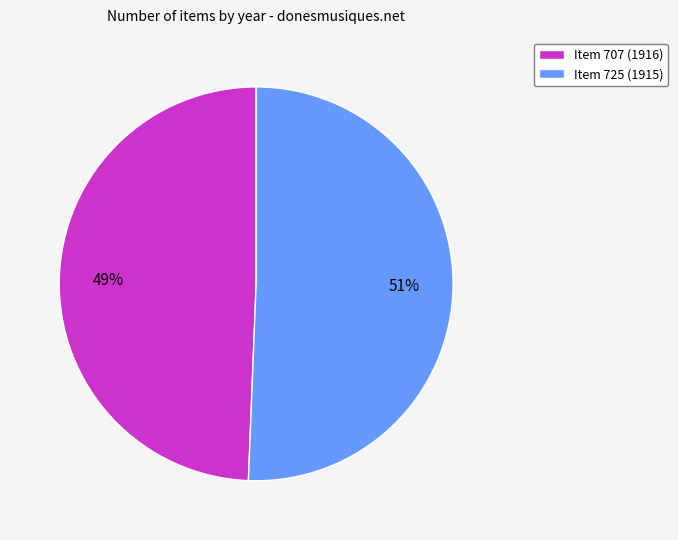

What is the ratio of the value at Item 707 (1916) to the value at Item 725 (1915)?

1.0